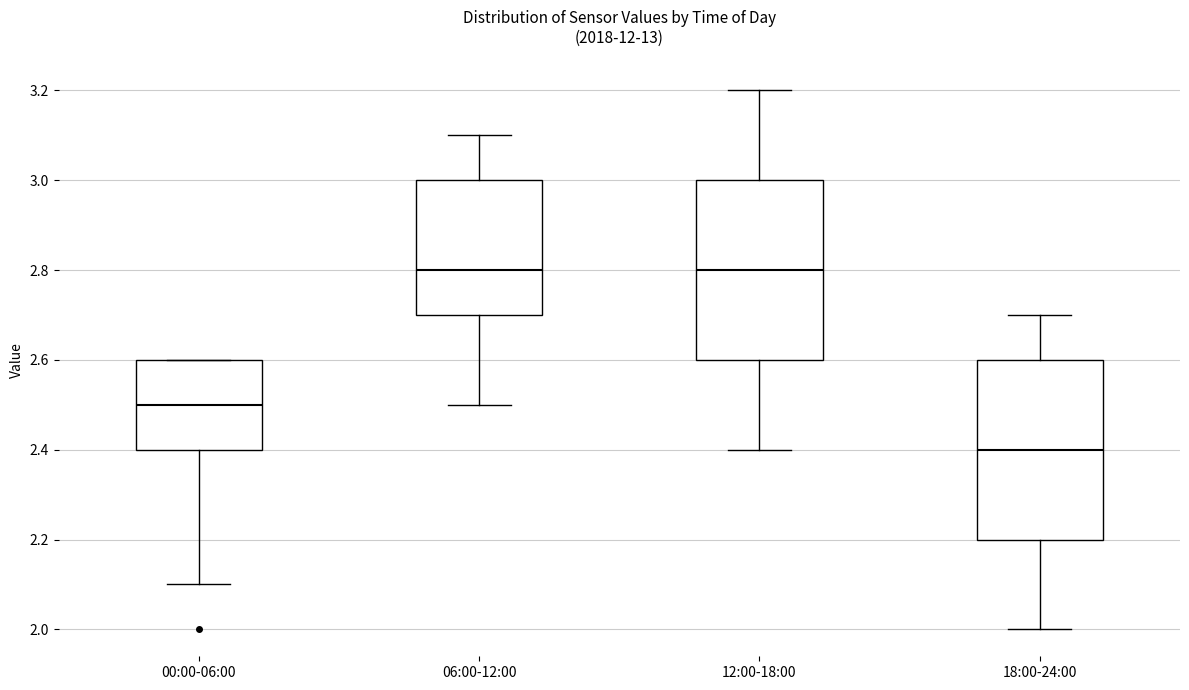

Which box's median line is the lowest?

18:00-24:00